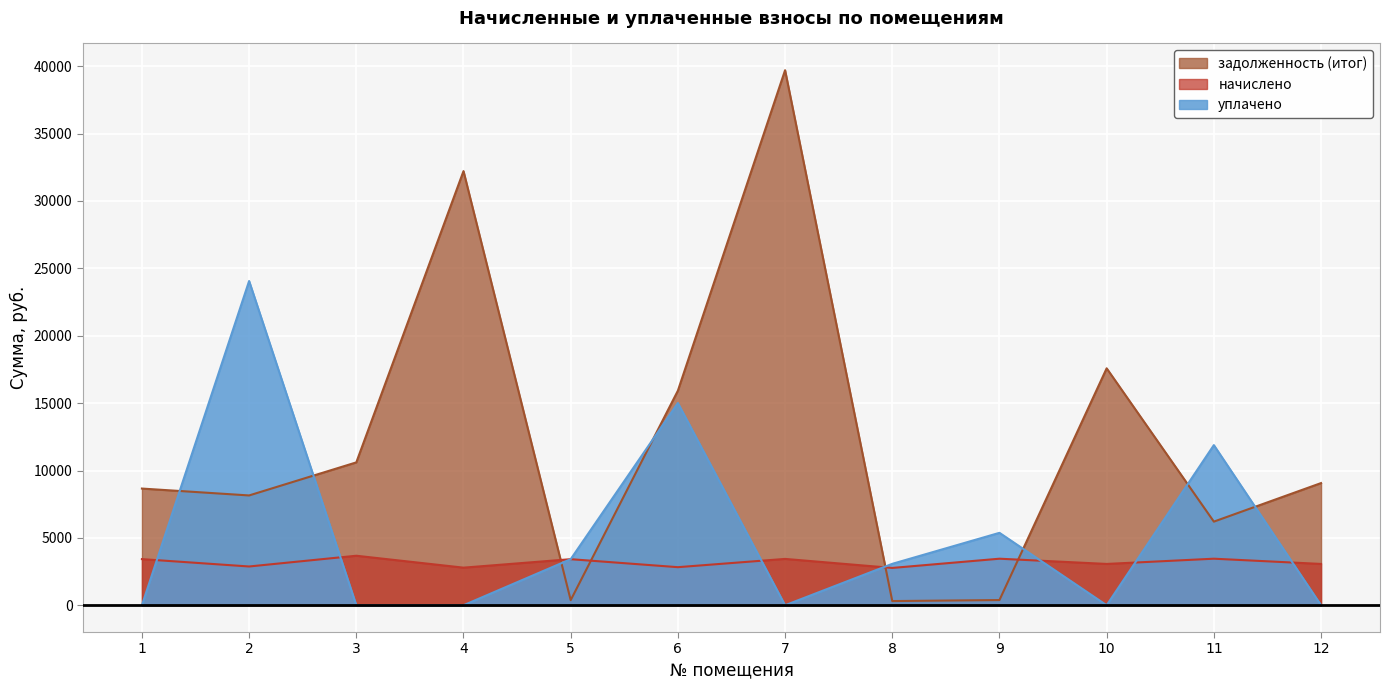

At which category is the sum across all series the highest?

7